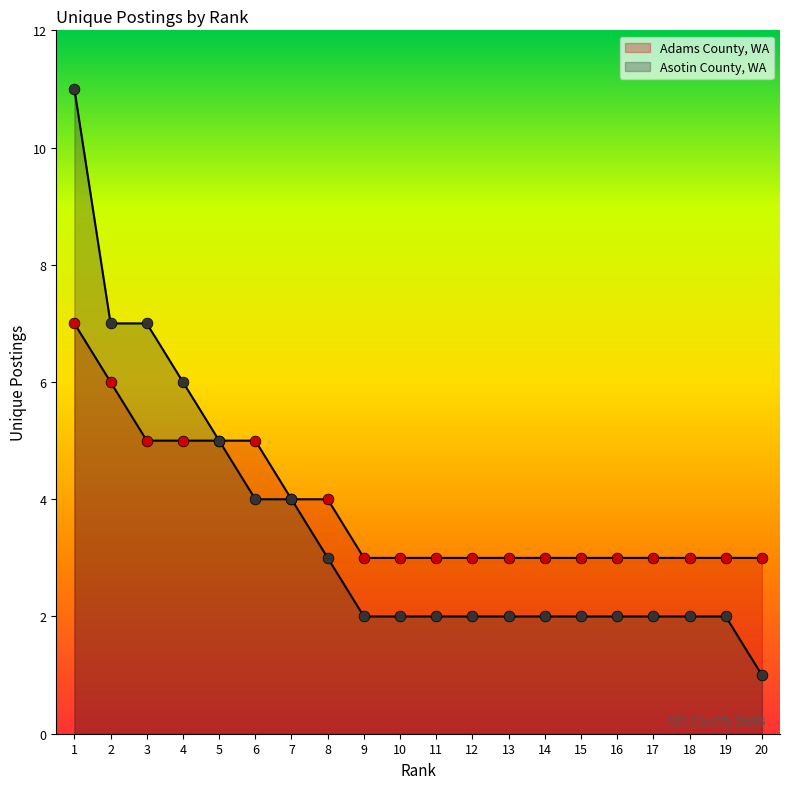

At which category is the sum across all series the highest?

1